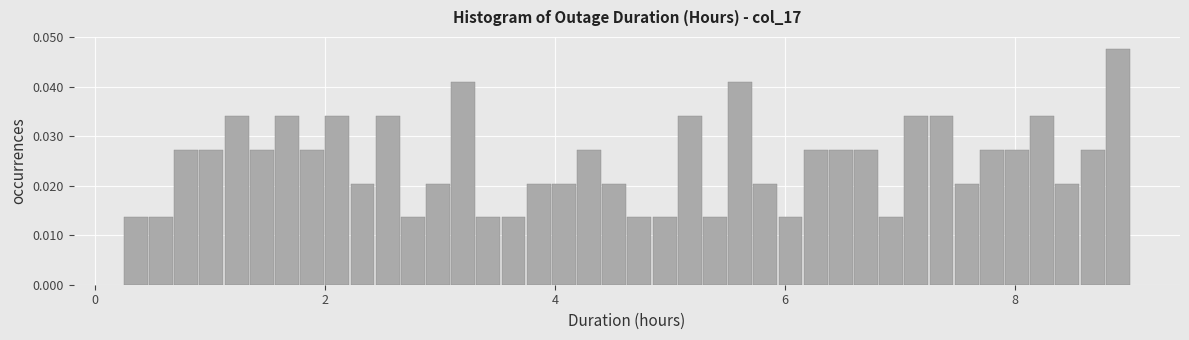

Read against the x-axis, roughly where is the centre of the tallest bar?

8.8